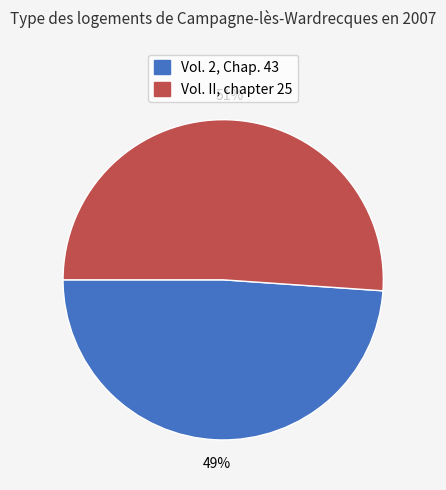

Approximately how many times larger is the value at Vol. 2, Chap. 43 compared to Vol. II, chapter 25?

1.0